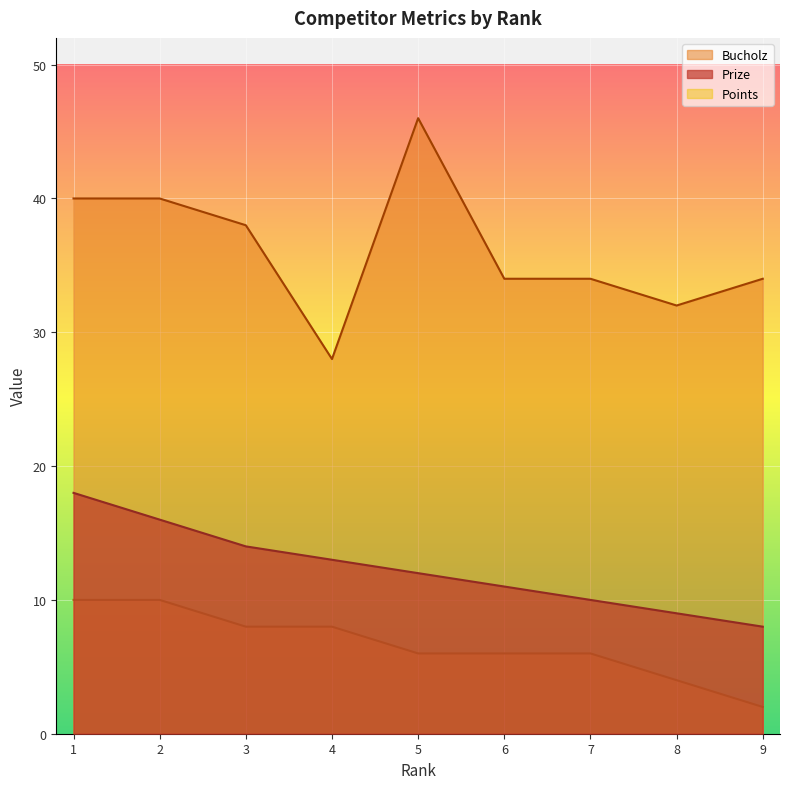

What is the value of the Bucholz point at the 7th from the left?

34